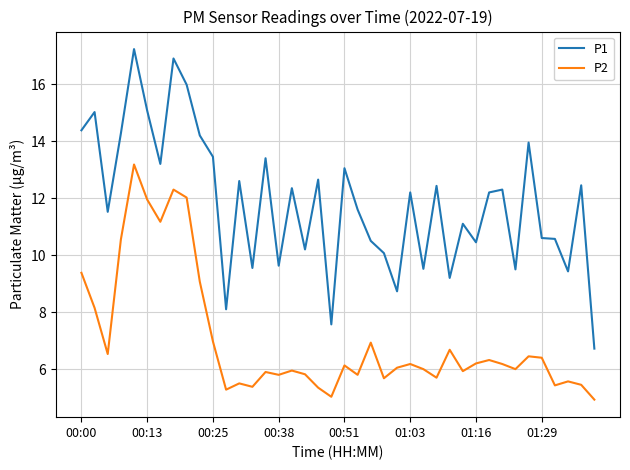

What is the highest value of the P2 series?

13.2